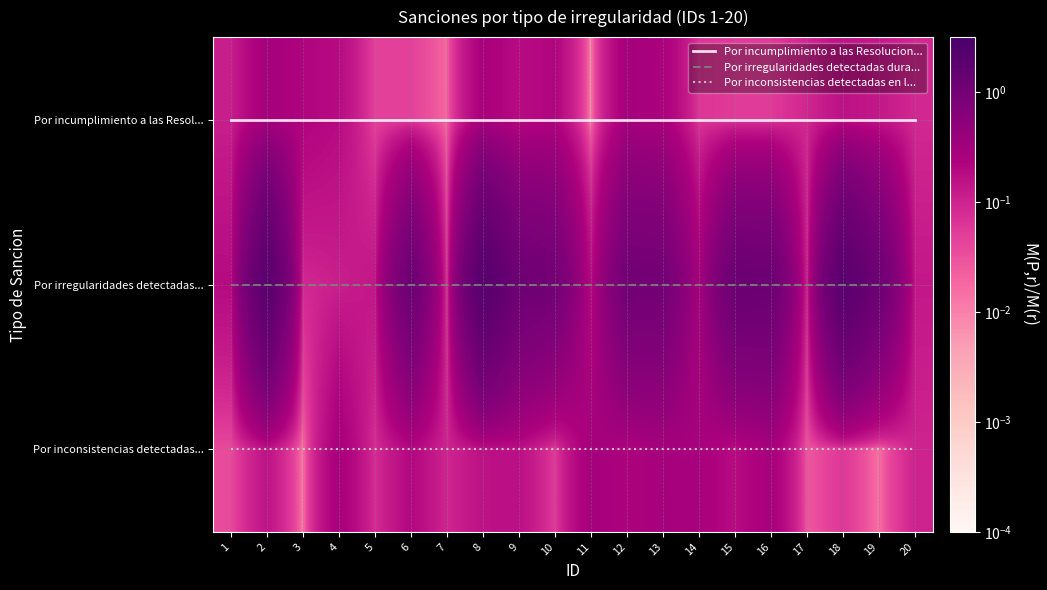

At how many categories does at least one series exceed 1?

20